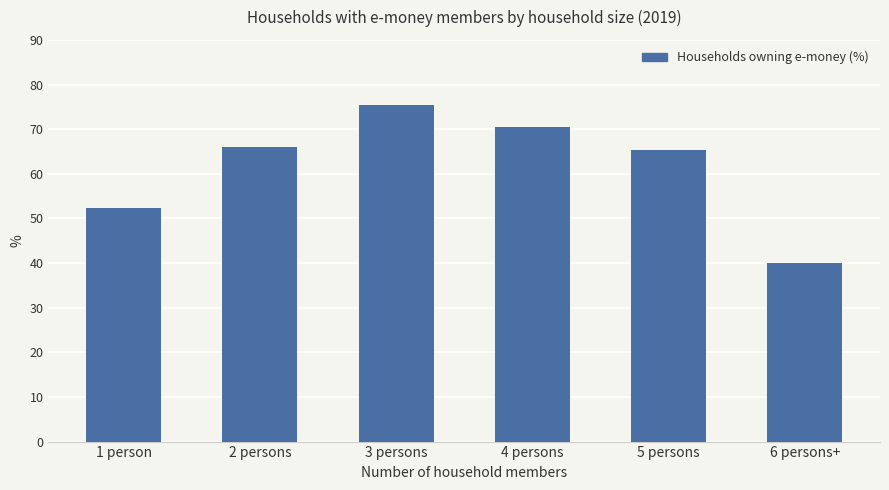

Count the number of categories in the chart.

6